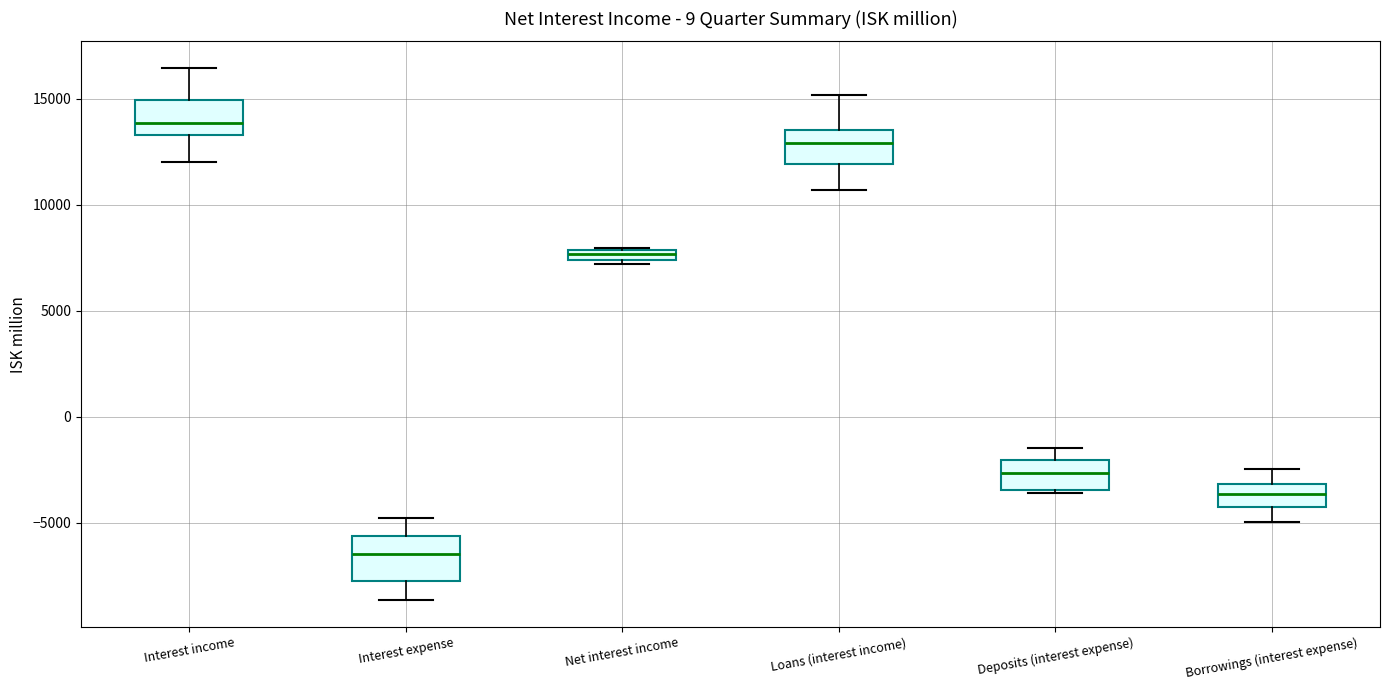

Where does the upper whisker of the box for Interest expense end on the y-axis? The values are not printed on the chart, so give them approximately, as read against the axis.

-5000